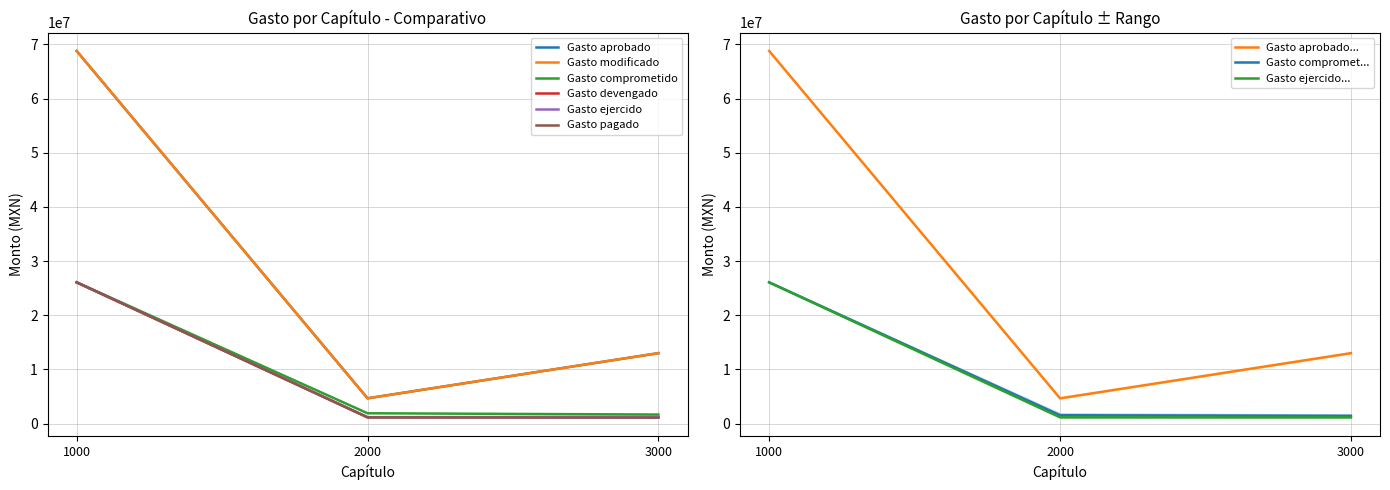

What is the spread (max minus min) of values at 1000?

42718838.5